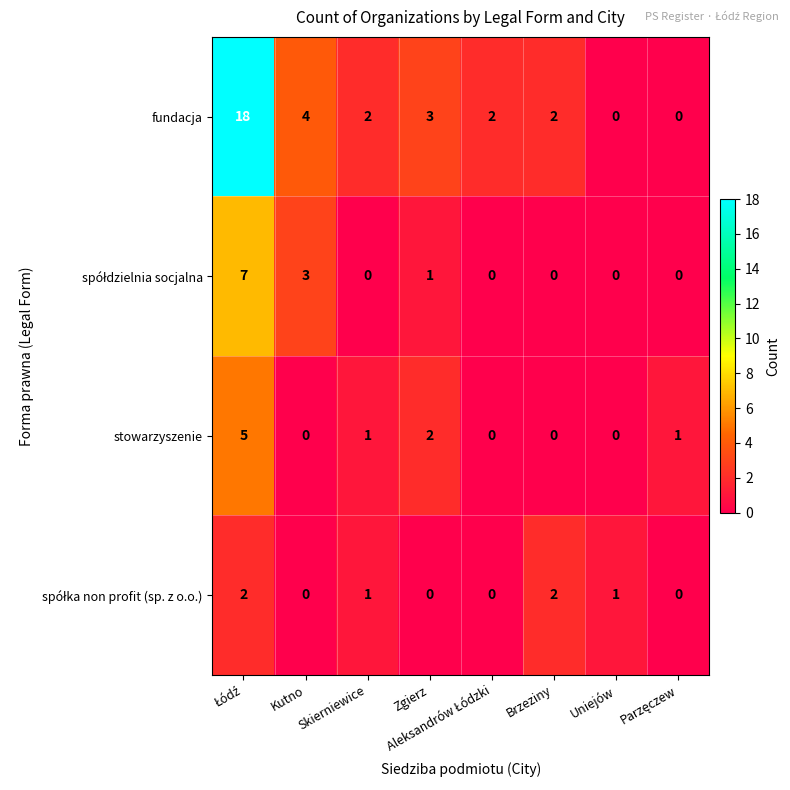

The value of fundacja at Skierniewice is 4. True or false?

False